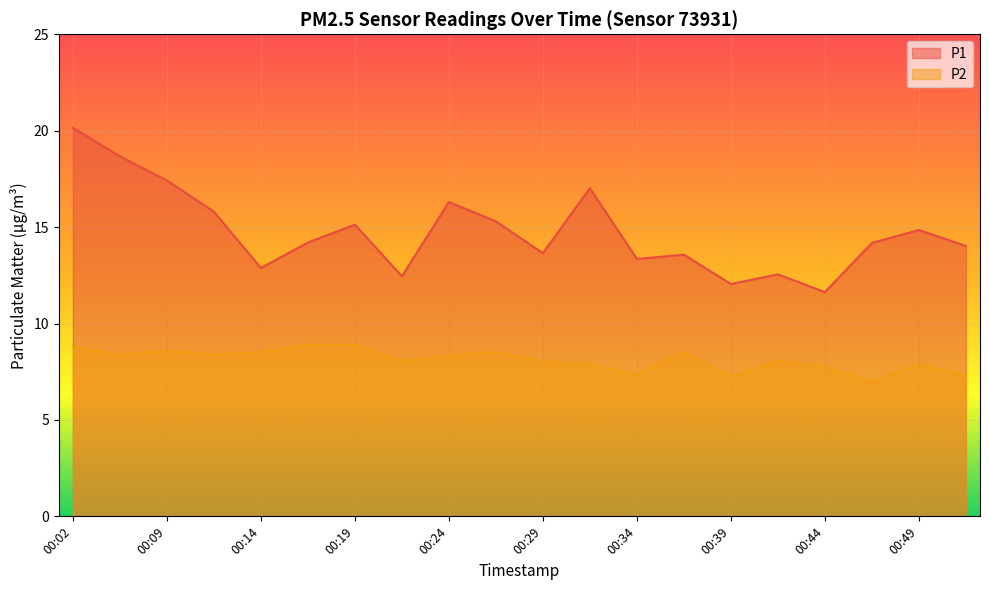

True or false: P2 and P1 intersect in this chart.

False